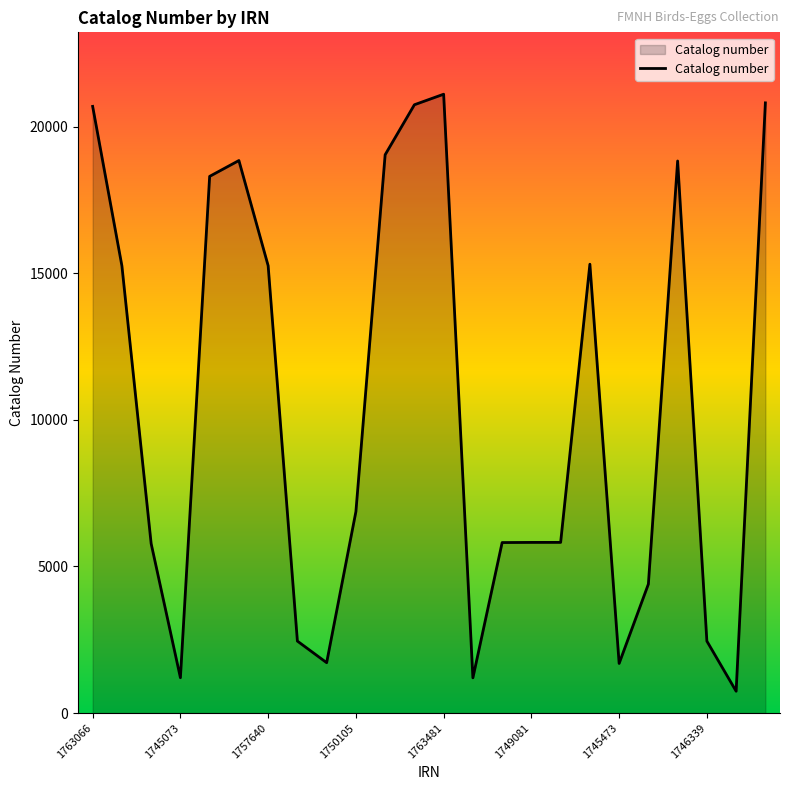

What is the minimum value shown in the chart?

745